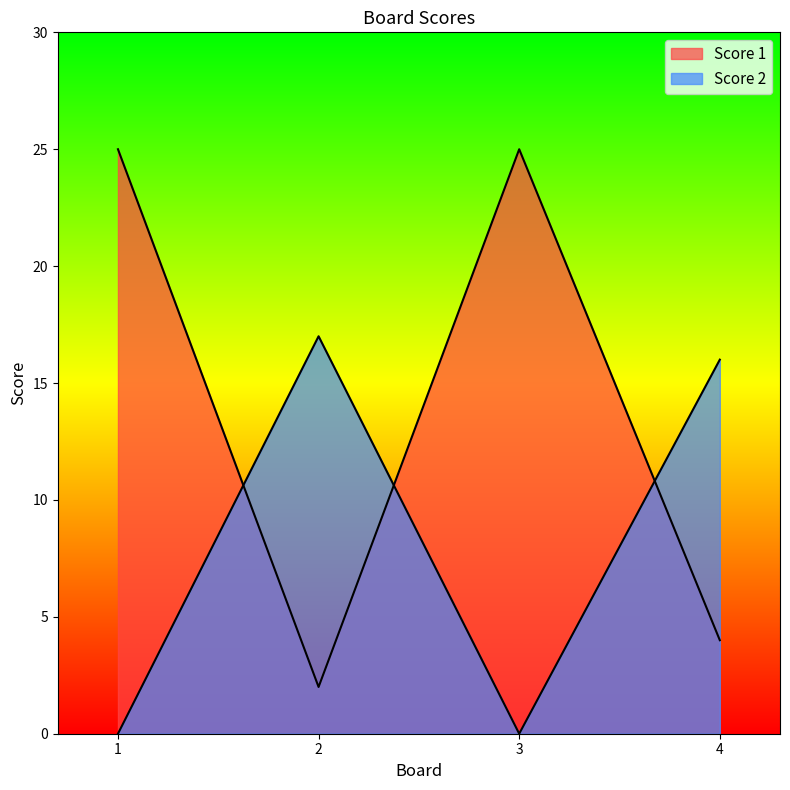

Which series ends up on top after the final intersection of Score 2 and Score 1?

Score 2